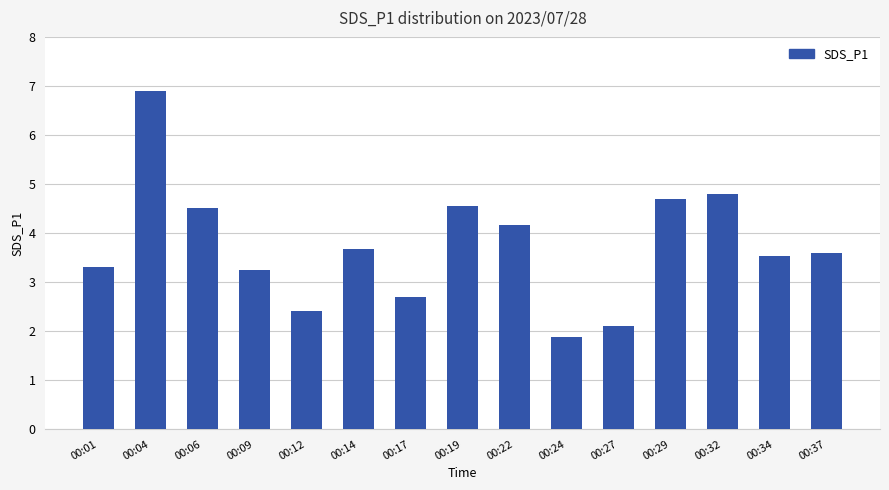

How many bars are there in total?

15